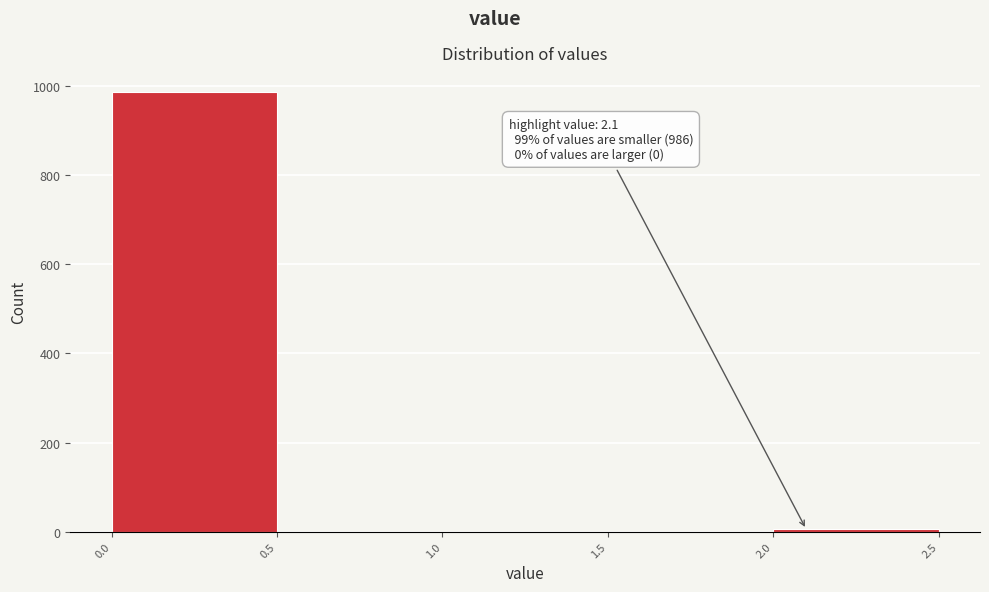

Which range on the x-axis has the tallest bar?

0.0 to 0.5